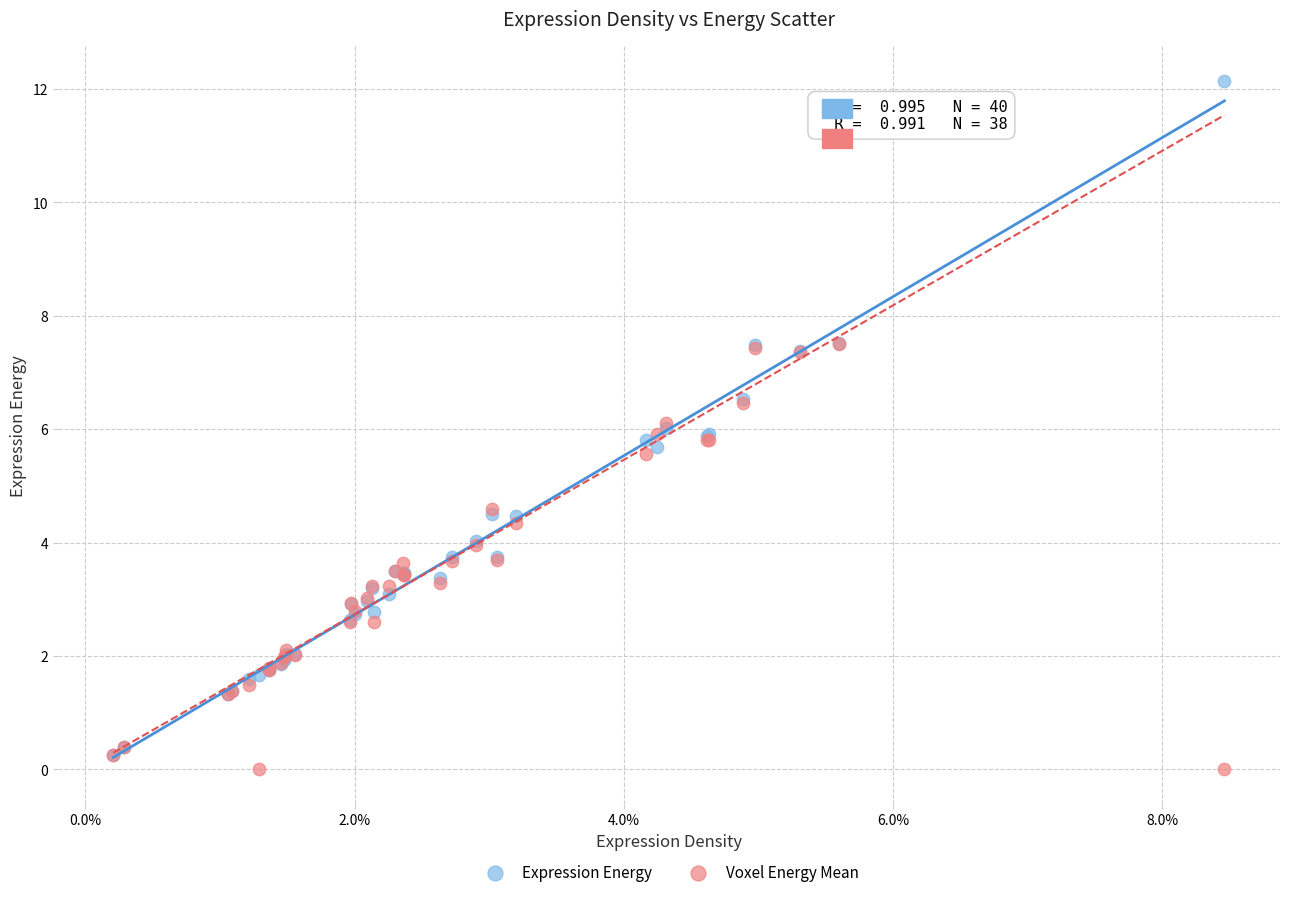

What are all the series names shown in the legend?

Expression Energy, Voxel Energy Mean